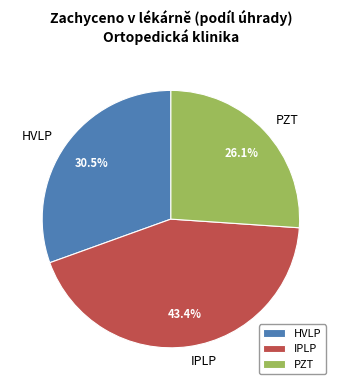

Is IPLP the majority of the pie?

No